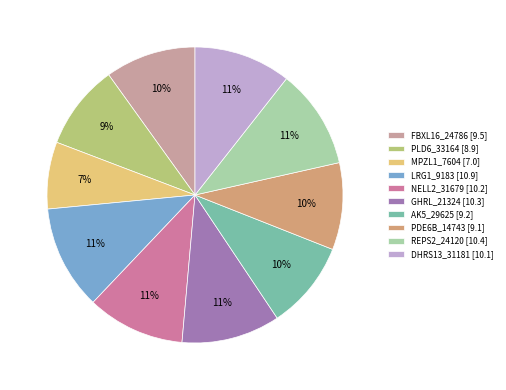

Count the number of slices in the pie.

10